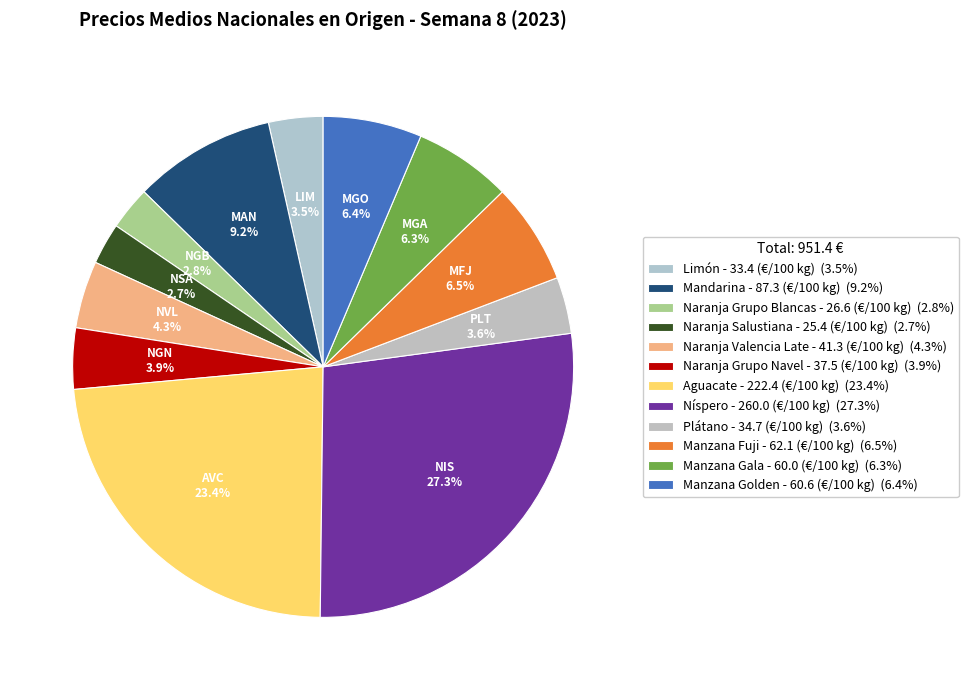

Rank the categories by value from lowest to highest.

Naranja Salustiana, Naranja Grupo Blancas, Limón, Plátano, Naranja Grupo Navel, Naranja Valencia Late, Manzana Gala, Manzana Golden, Manzana Fuji, Mandarina, Aguacate, Níspero